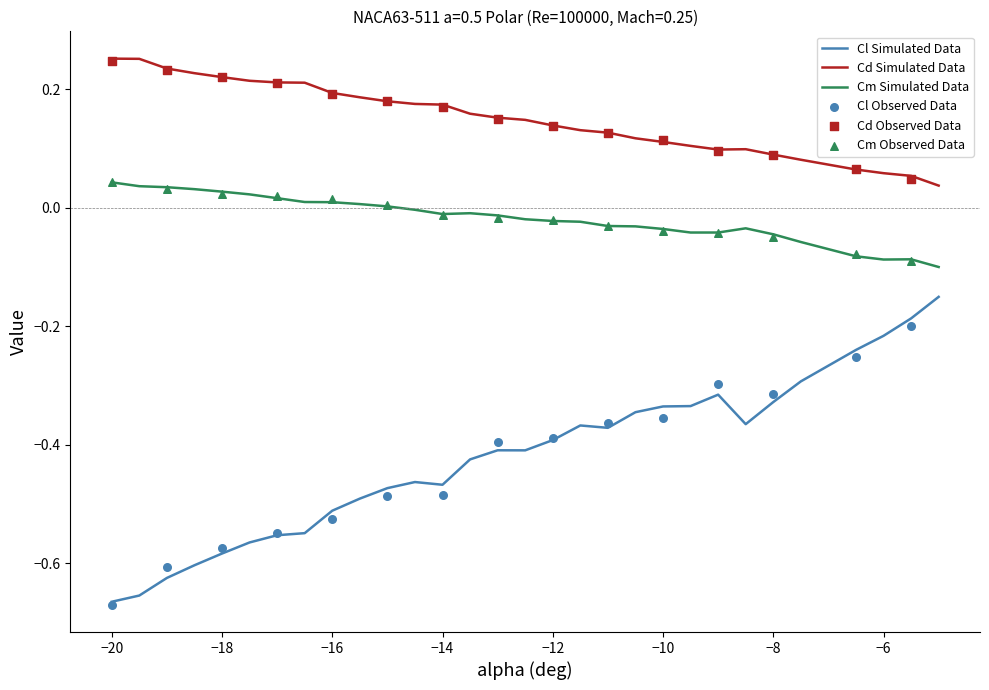

Which series reaches the minimum Y coordinate?

Cl